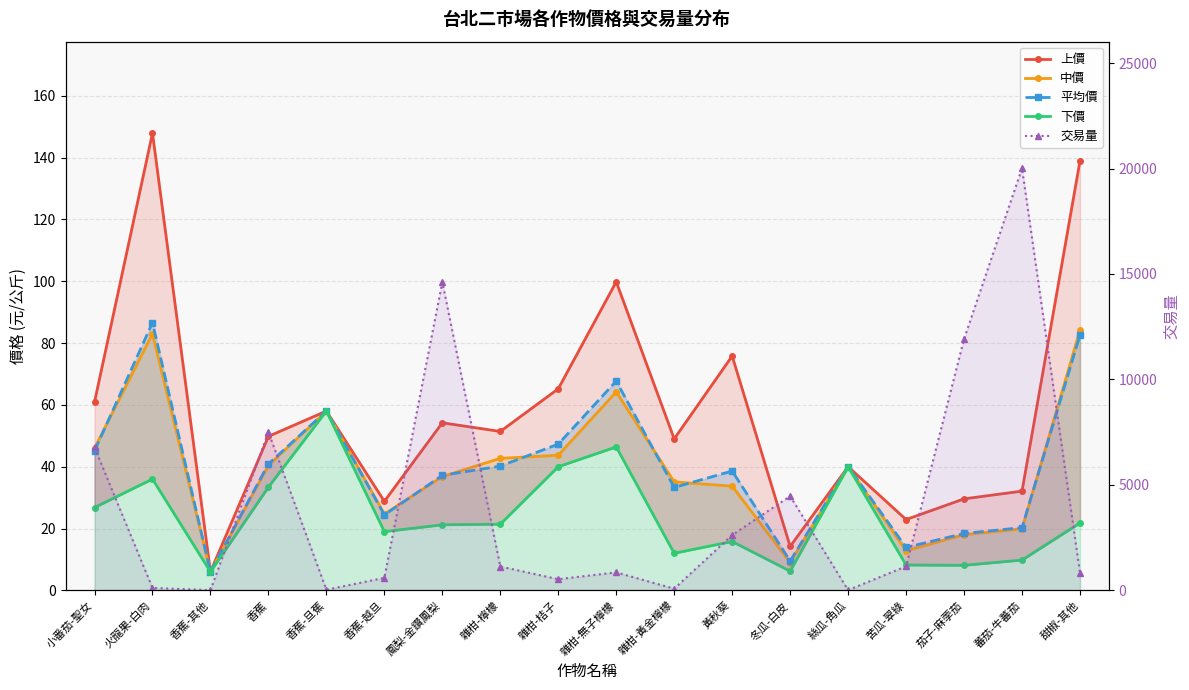

What is the sum of all 交易量 values?

73238.0